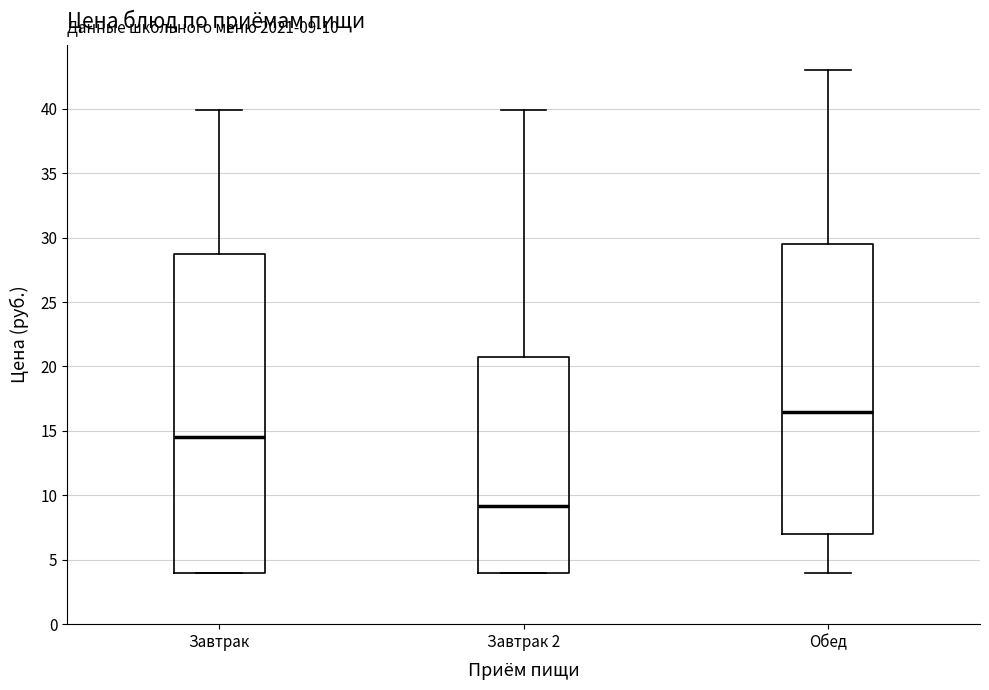

Which box has the highest median line?

Обед